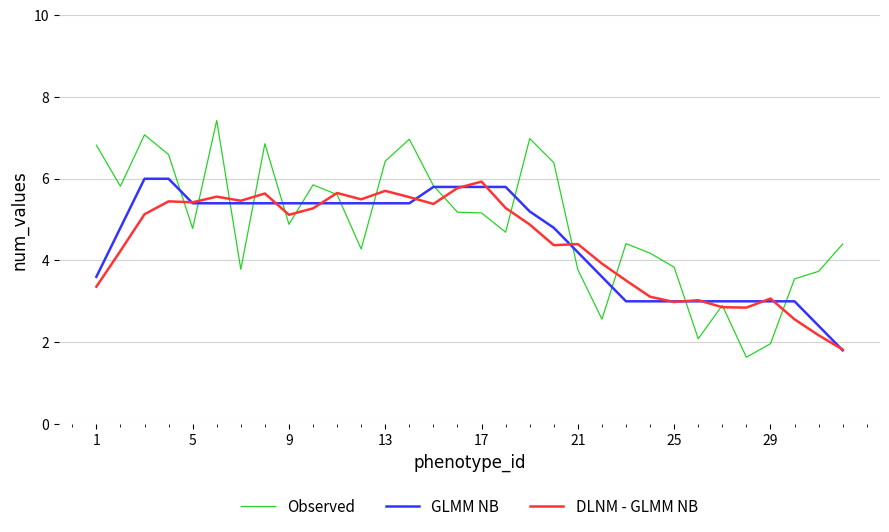

Which series has the widest spread of values?

Observed